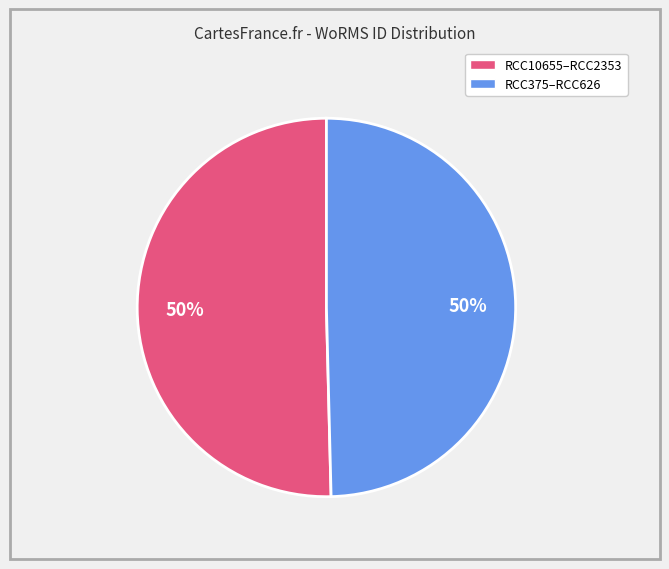

To the nearest percent, what is the average slice percentage?

50%